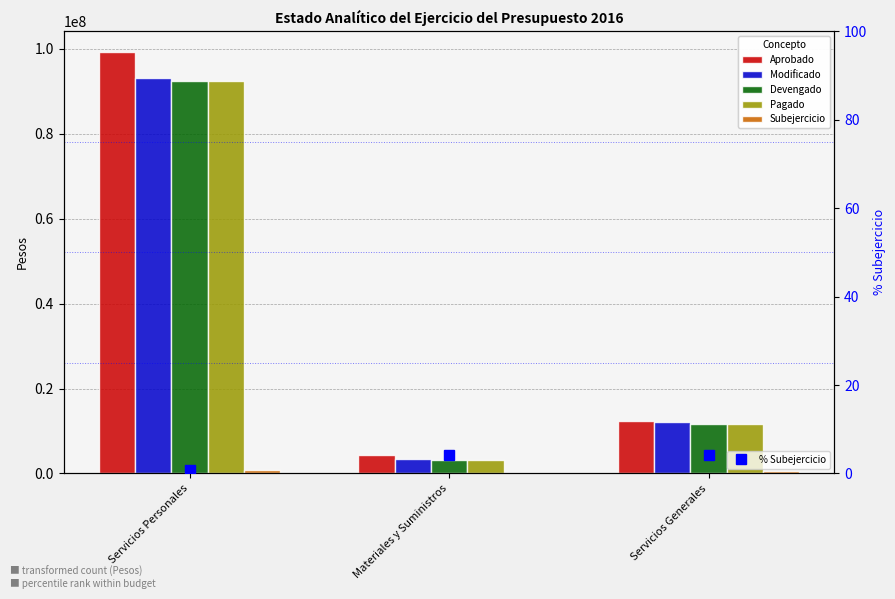

Reading right to left, what are all the values shown in this chart?

Aprobado: 12339026.0	4393559.0	99174145.0
Modificado: 12118431.6	3357369.1	93214816.9
Devengado: 11617661.8	3177440.5	92441827.4
Pagado: 11617661.8	3177440.5	92441827.4
Subejercicio: 500769.8	179928.6	772989.5
% Subejercicio: 4.1	4.1	0.8